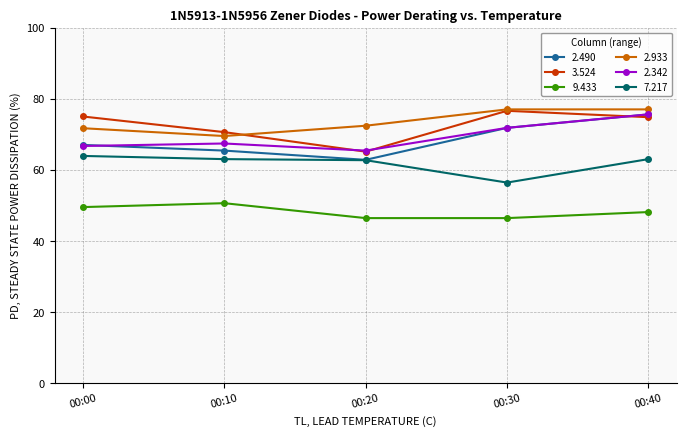

What is the difference between the second highest and second lowest values in the 2.933 series?

5.3